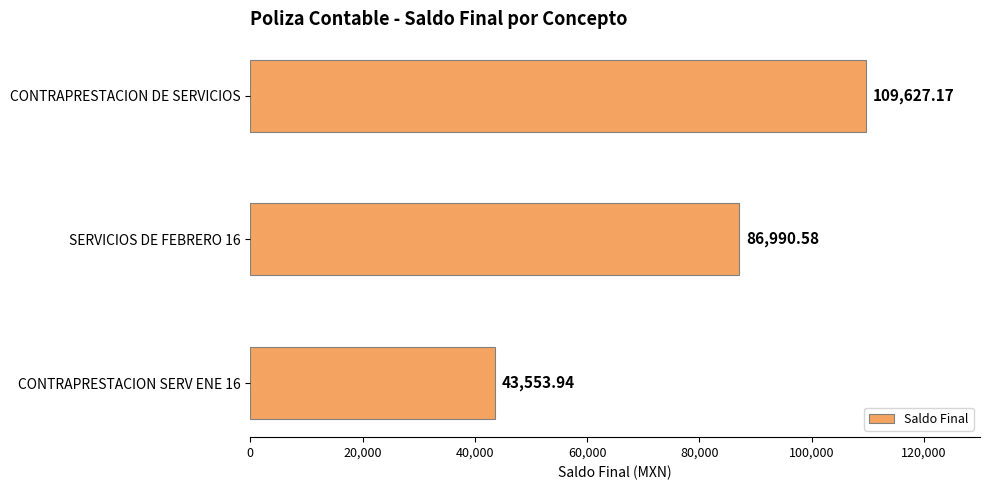

Count the number of categories in the chart.

3